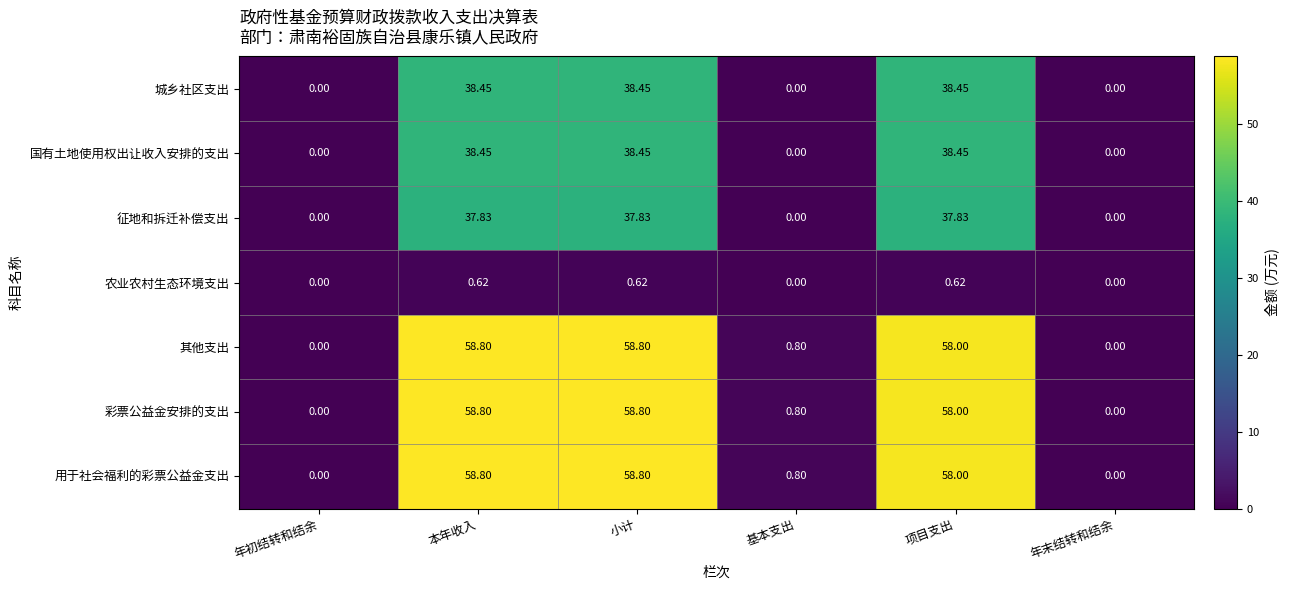

Is the value of 城乡社区支出 at 年末结转和结余 greater than the value of 征地和拆迁补偿支出 at 本年收入?

No